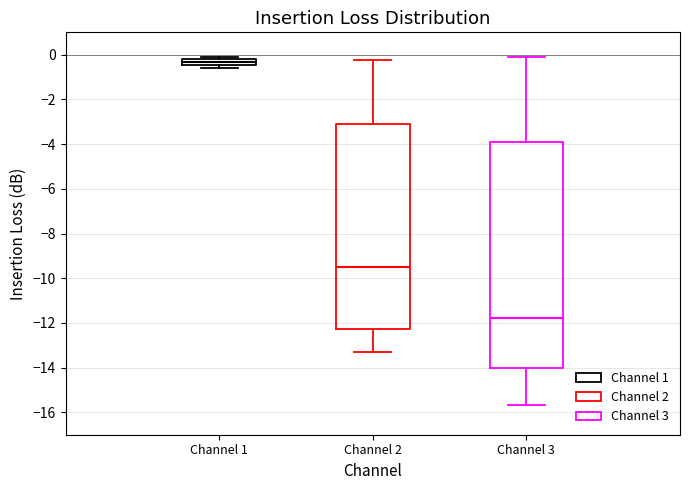

Which box has the highest median line?

Channel 1